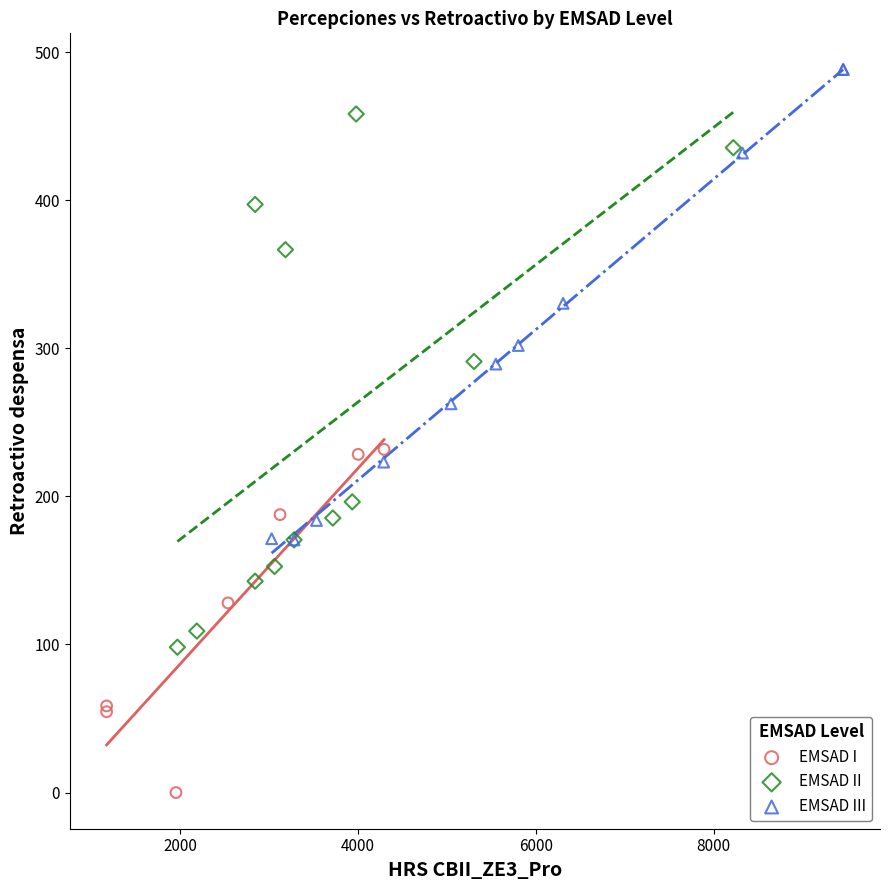

Which series has the largest Y range (max minus min)?

EMSAD II